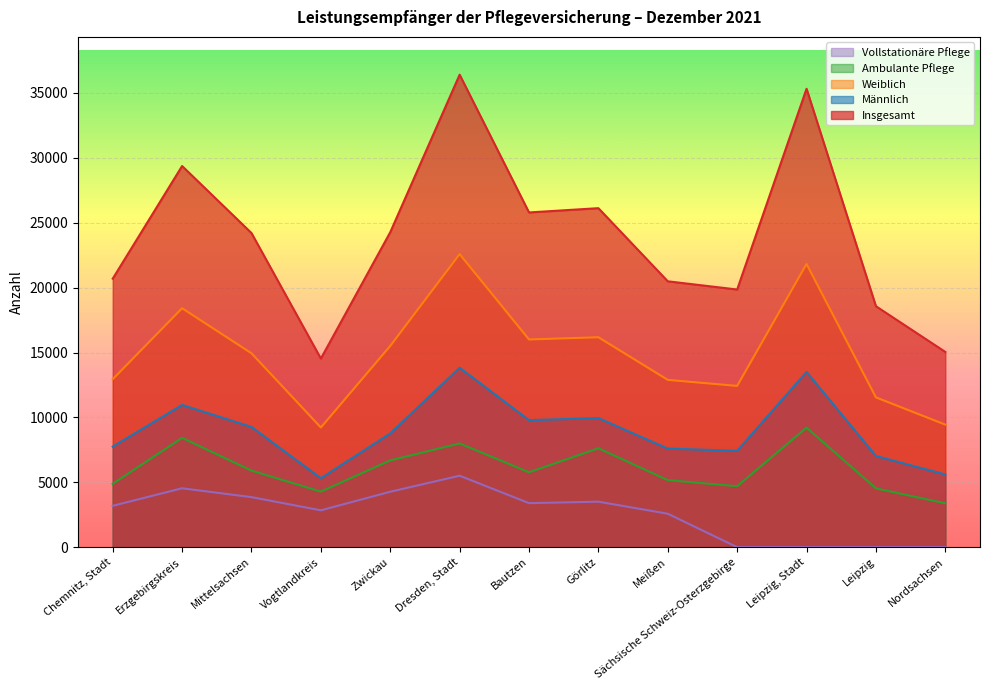

At how many categories does at least one series exceed 7769?

13